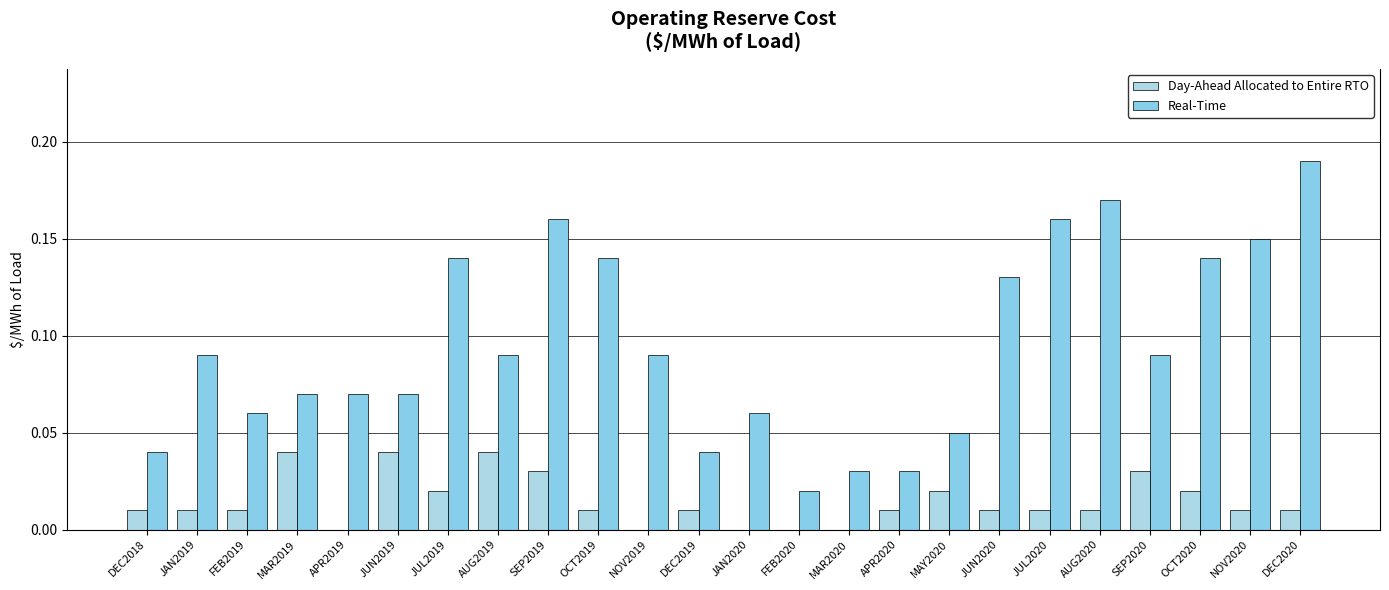

Reading left to right, transcribe all the data shown in this chart.

Day-Ahead Allocated to Entire RTO: 0.0	0.0	0.0	0.0	0.0	0.0	0.0	0.0	0.0	0.0	0.0	0.0	0.0	0.0	0.0	0.0	0.0	0.0	0.0	0.0	0.0	0.0	0.0	0.0
Real-Time: 0.0	0.1	0.1	0.1	0.1	0.1	0.1	0.1	0.2	0.1	0.1	0.0	0.1	0.0	0.0	0.0	0.1	0.1	0.2	0.2	0.1	0.1	0.1	0.2